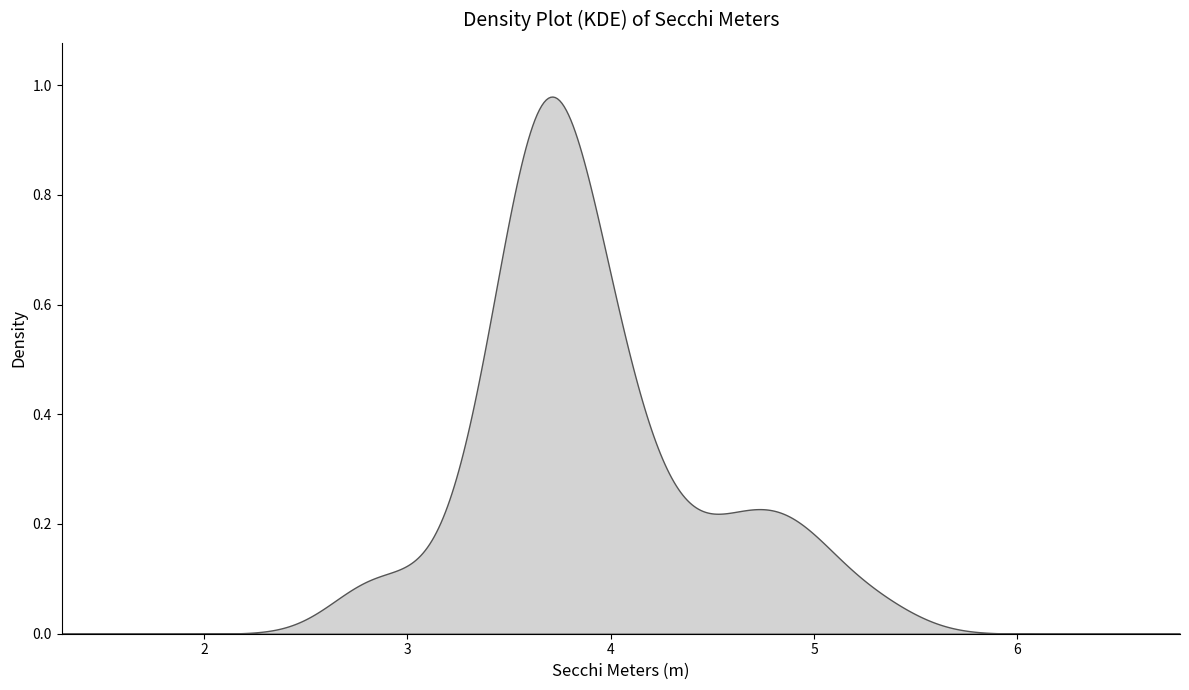

Does the chart have visible grid lines?

No